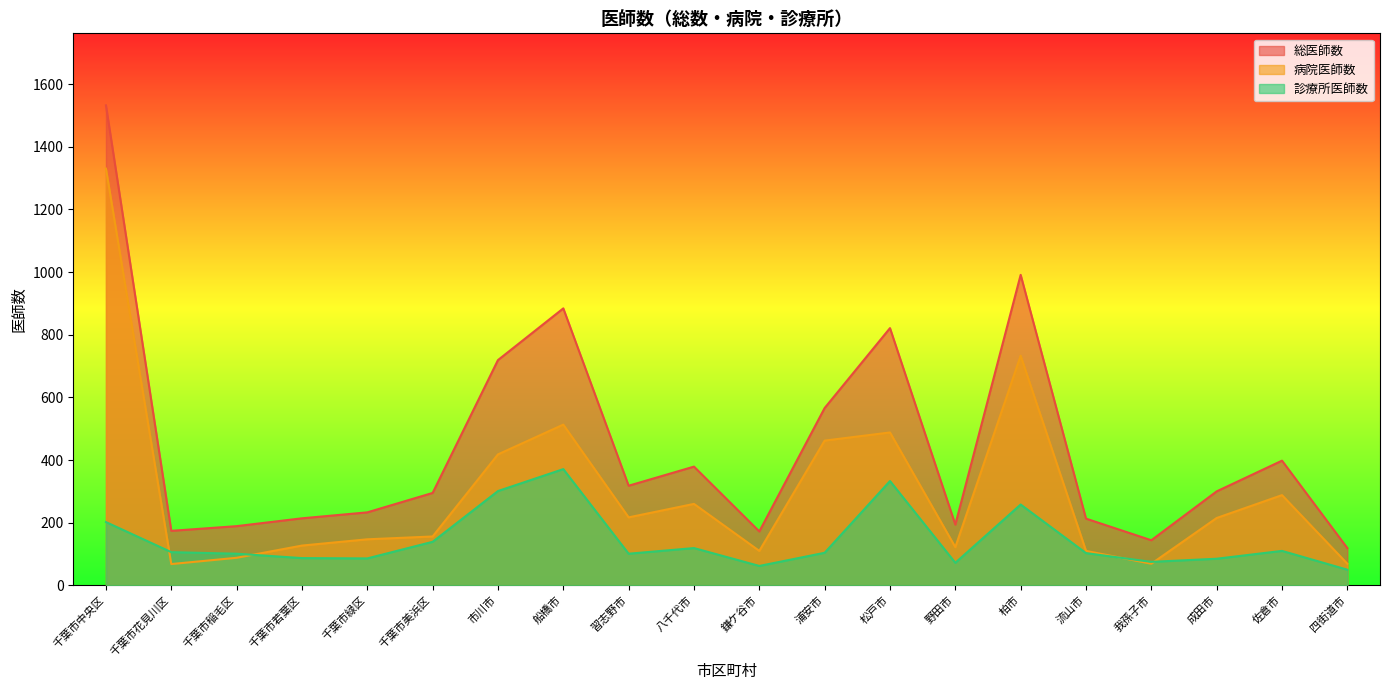

Which series has the widest spread of values?

総医師数